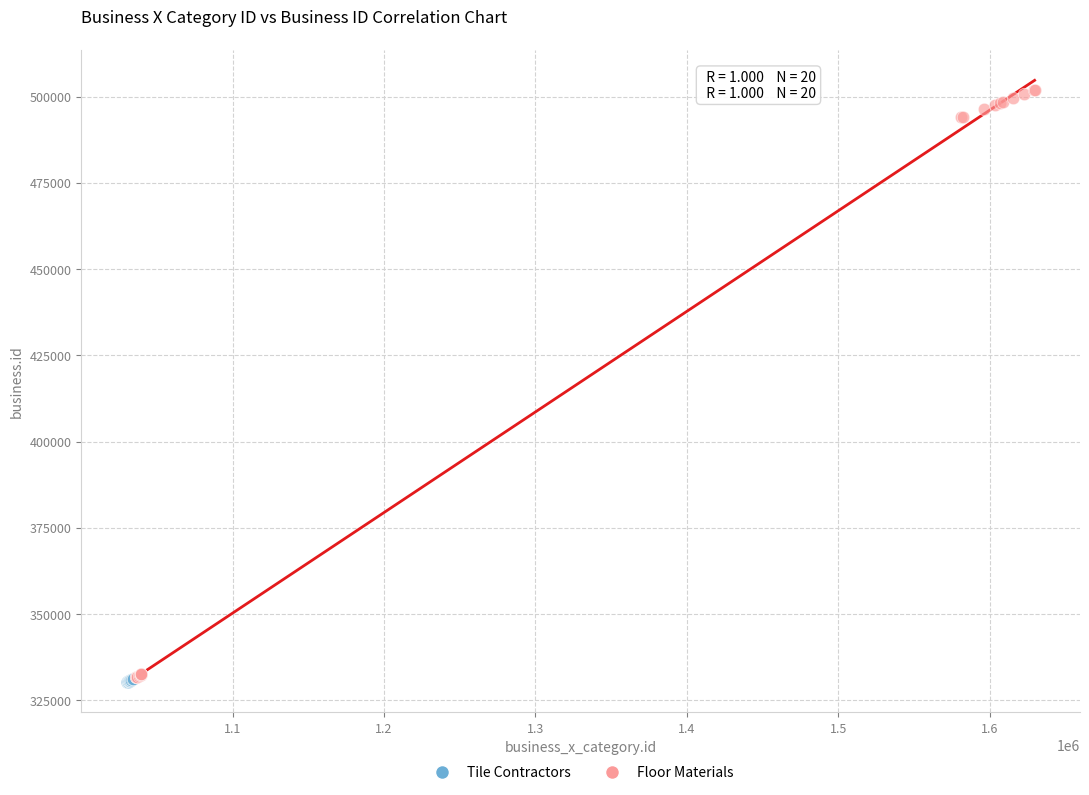

What are all the series names shown in the legend?

Tile Contractors, Floor Materials